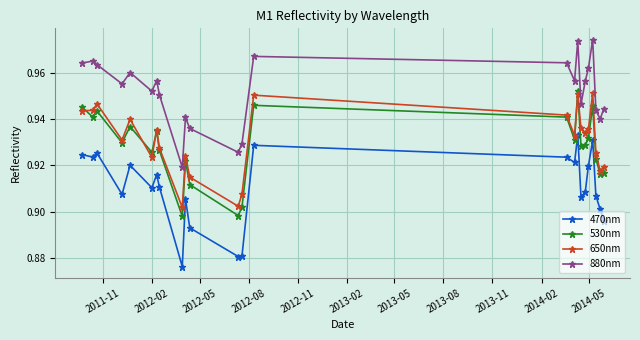

What is the sum of all 650nm values?

22.3